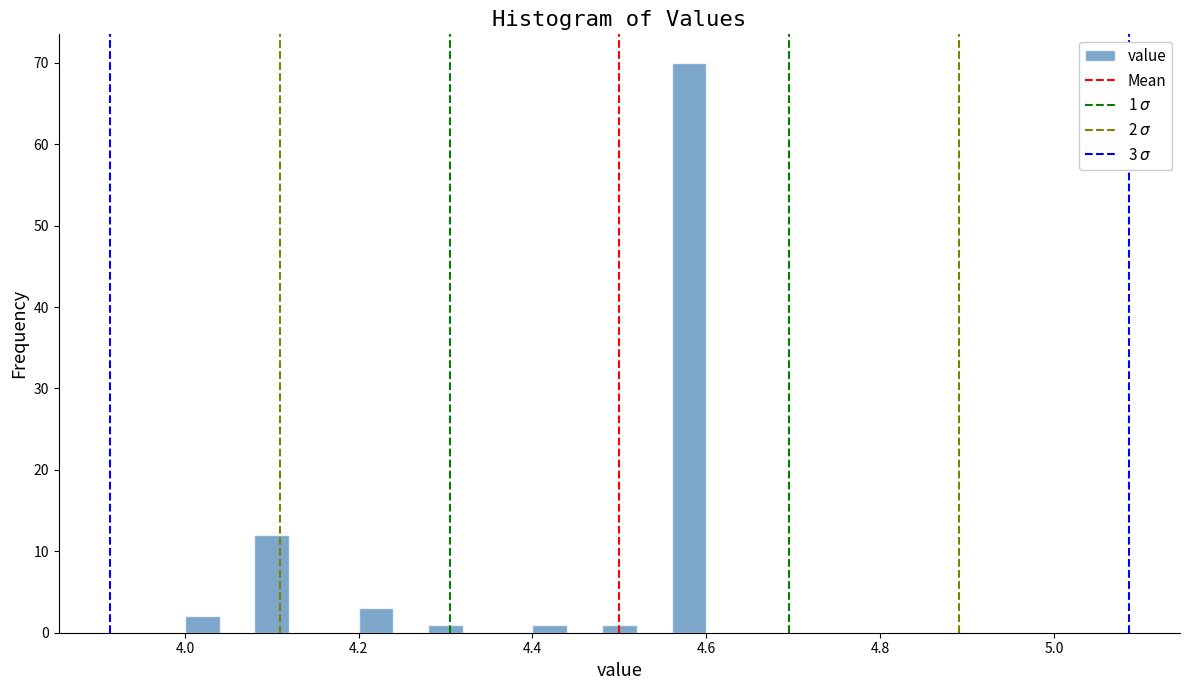

Read against the x-axis, roughly where is the centre of the tallest bar?

4.58